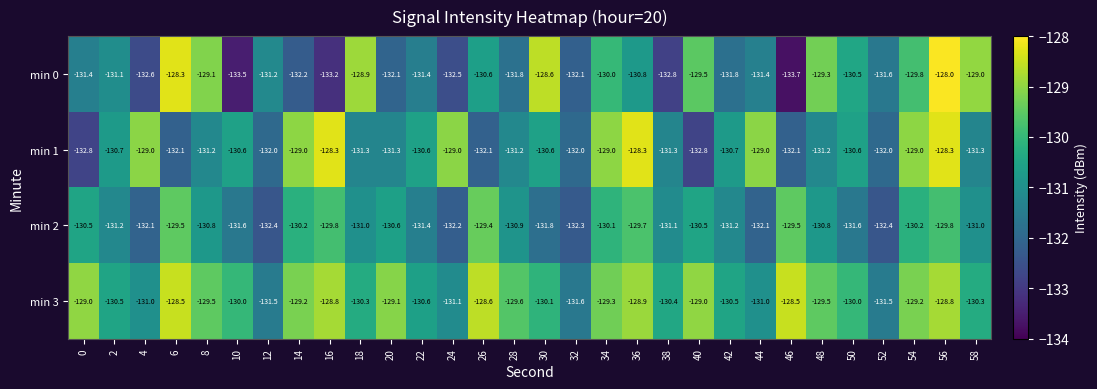

At how many categories does at least one series exceed -131?

27